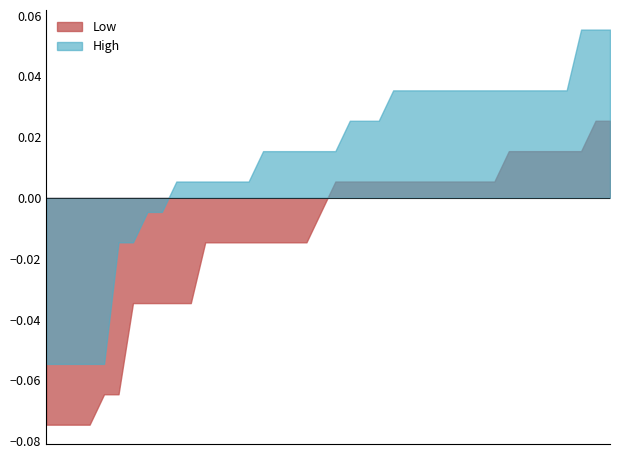

True or false: Low has a value of 0.8 at 03/12/2023.

False